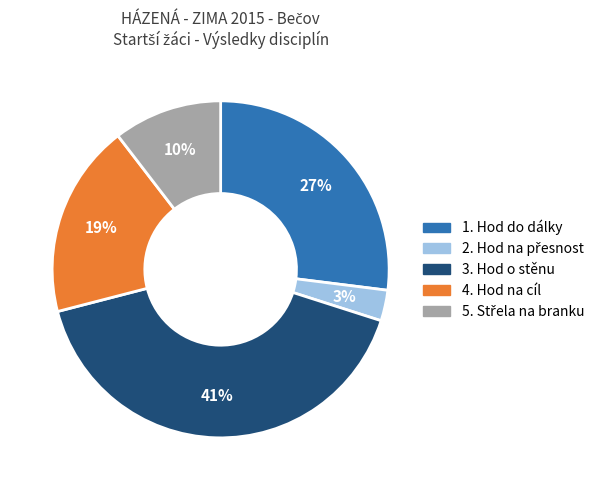

Count the number of slices in the pie.

5